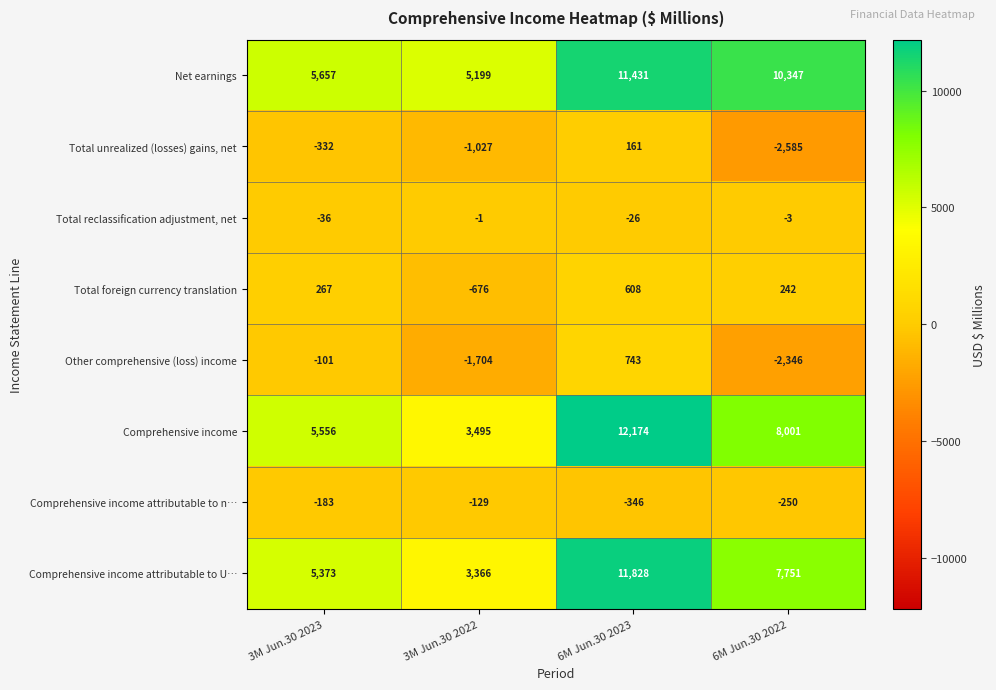

What is the smallest value displayed?

-2585